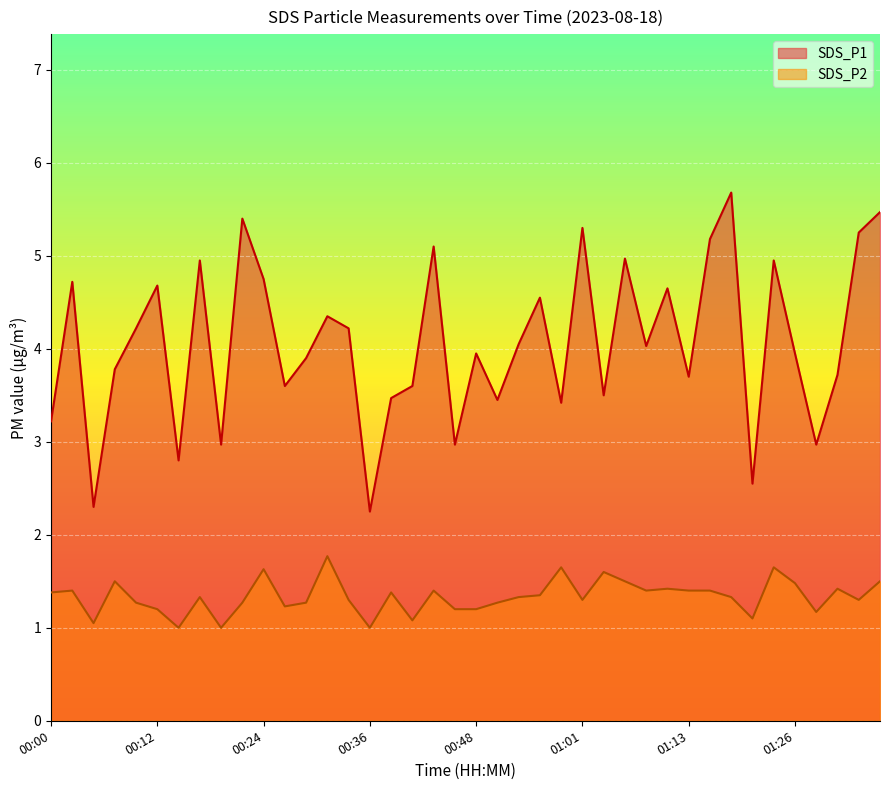

What is the greatest value displayed?

5.7